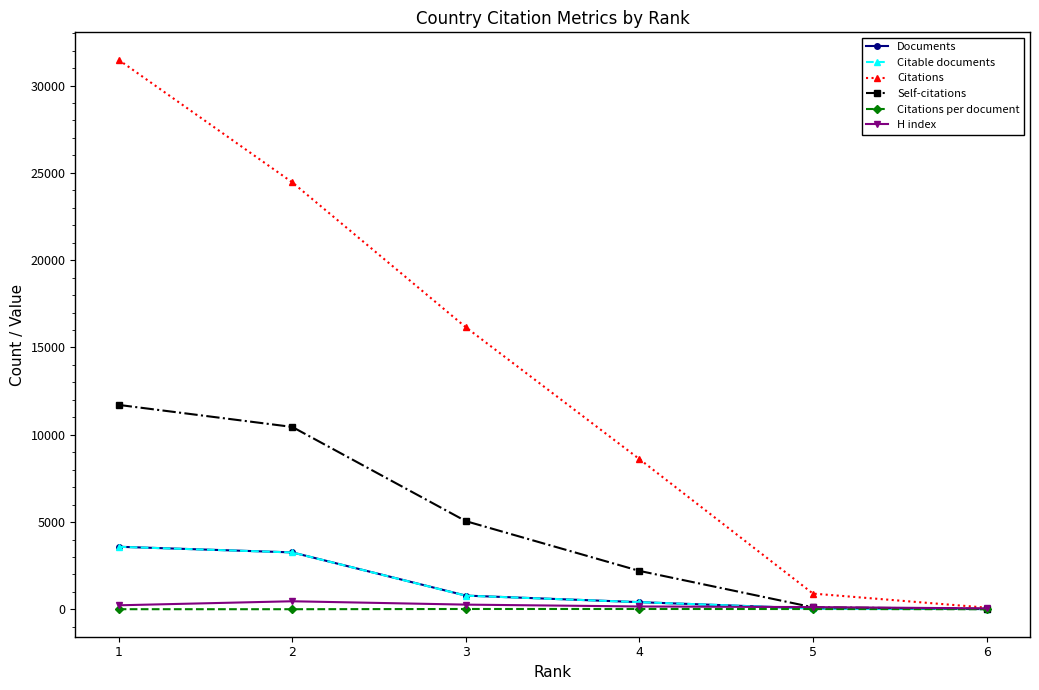

Which series changed the most between 1 and 6?

Citations